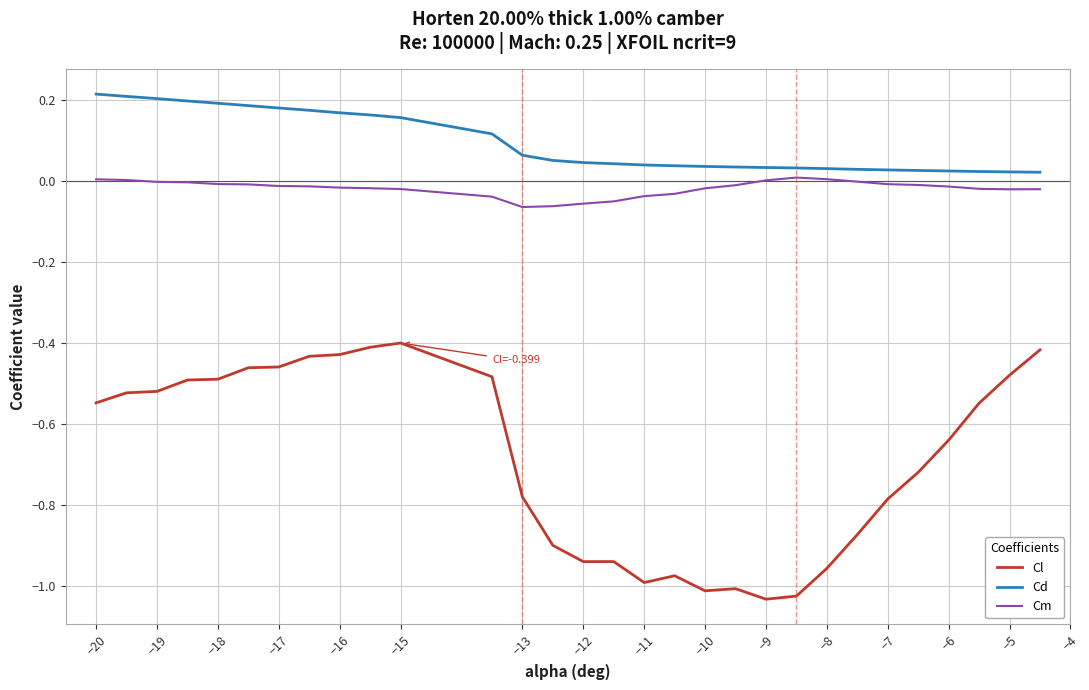

Which series has the widest spread of values?

Cl